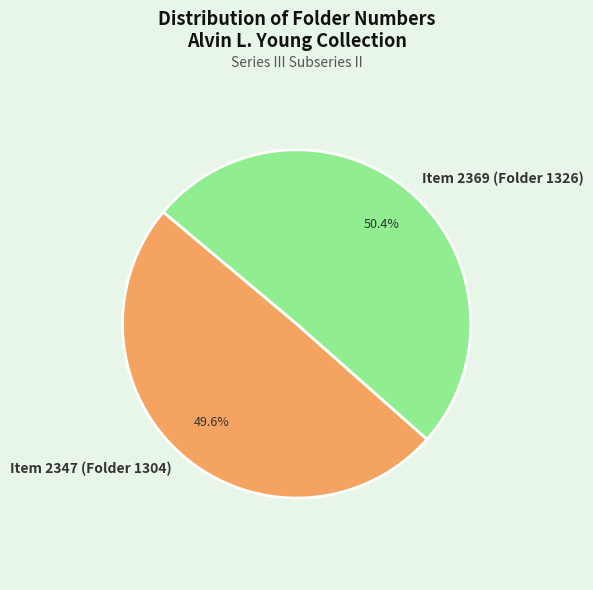

To the nearest percent, what is the difference between the Item 2347 (Folder 1304) and Item 2369 (Folder 1326) slice percentages?

1%